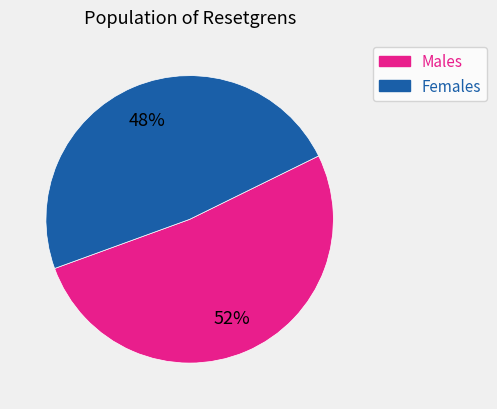

What is the smallest slice in the pie chart?

Females